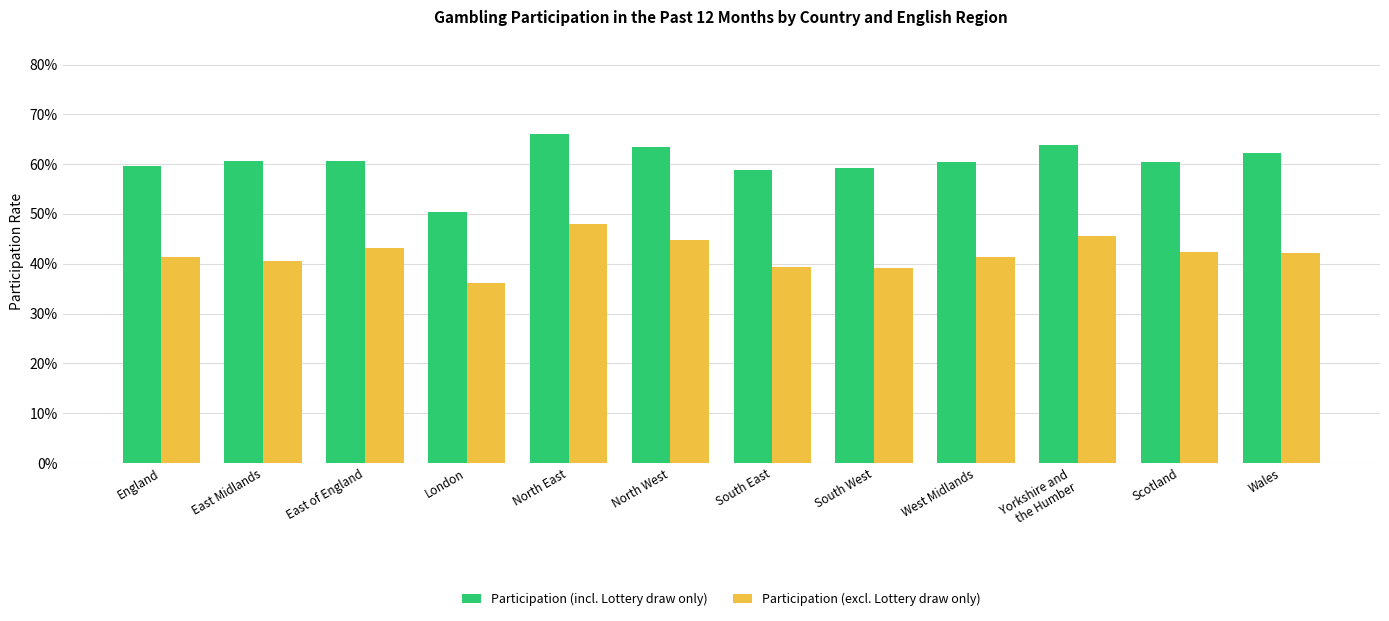

Reading left to right, list all the values displayed in this chart.

Participation (incl. Lottery draw only): England=0.6	East Midlands=0.6	East of England=0.6	London=0.5	North East=0.7	North West=0.6	South East=0.6	South West=0.6	West Midlands=0.6	Yorkshire and
the Humber=0.6	Scotland=0.6	Wales=0.6
Participation (excl. Lottery draw only): England=0.4	East Midlands=0.4	East of England=0.4	London=0.4	North East=0.5	North West=0.4	South East=0.4	South West=0.4	West Midlands=0.4	Yorkshire and
the Humber=0.5	Scotland=0.4	Wales=0.4